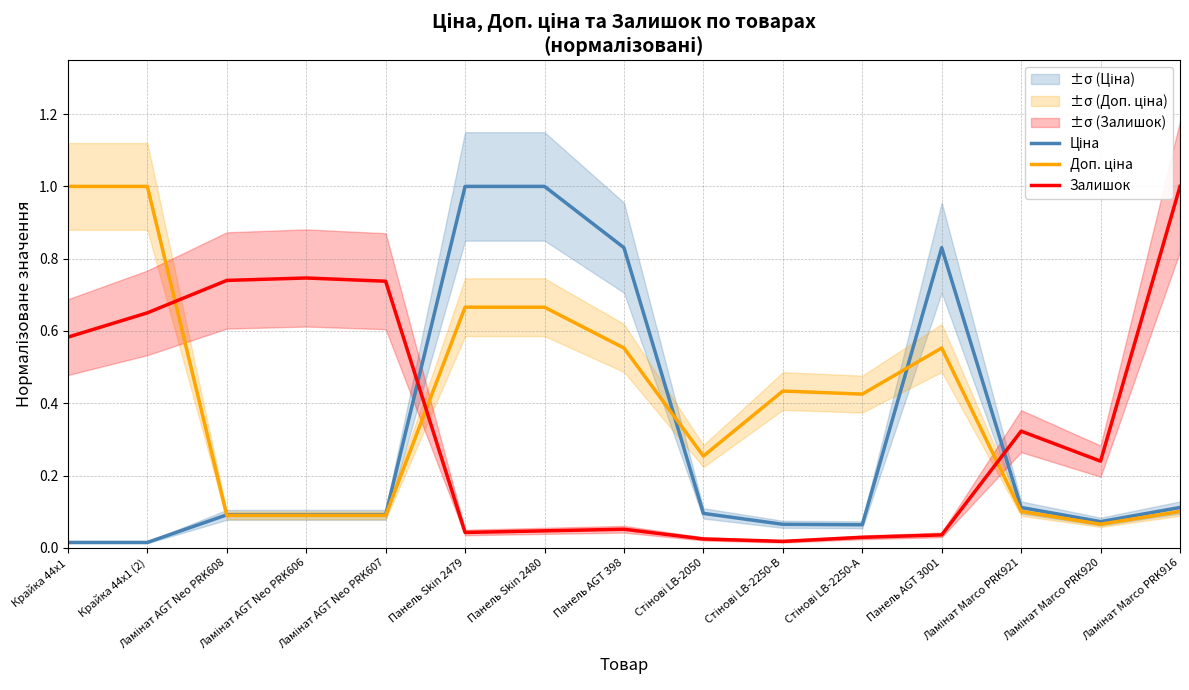

At which category does the chart reach its minimum across all series?

Крайка 44x1